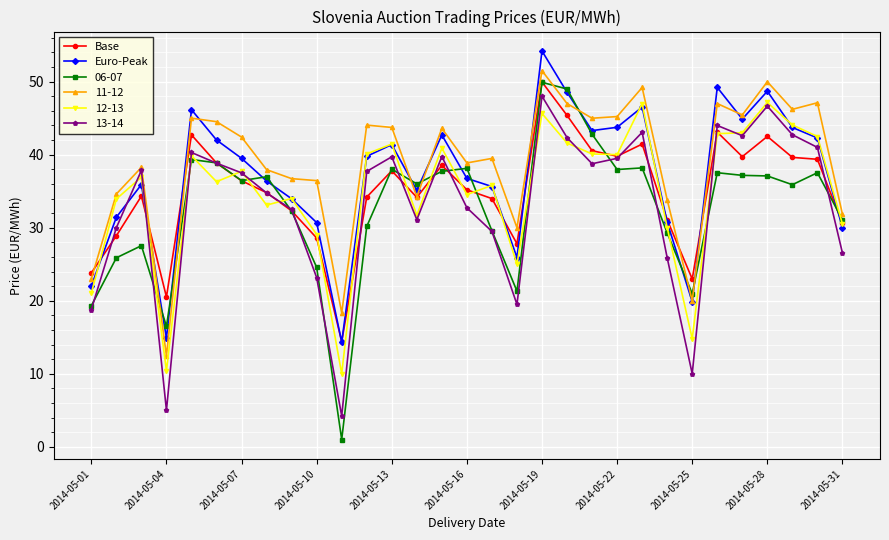

Which series has the widest spread of values?

06-07